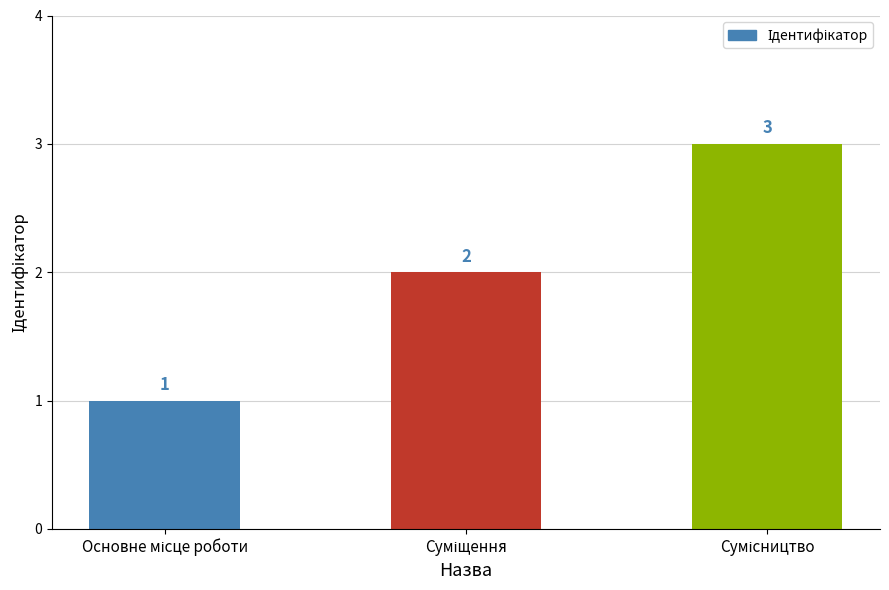

What is the greatest value displayed?

3